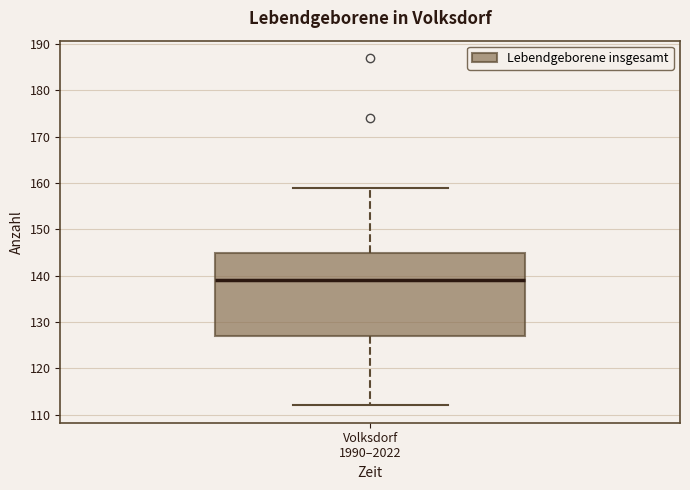

Transcribe this box plot: give where the median line is, the range the box spans, and where the two whiskers end, as read against the y-axis. The values are not printed on the chart, so give them approximately, as read against the axis.

median 139, box 127 to 145, whiskers 112 to 159